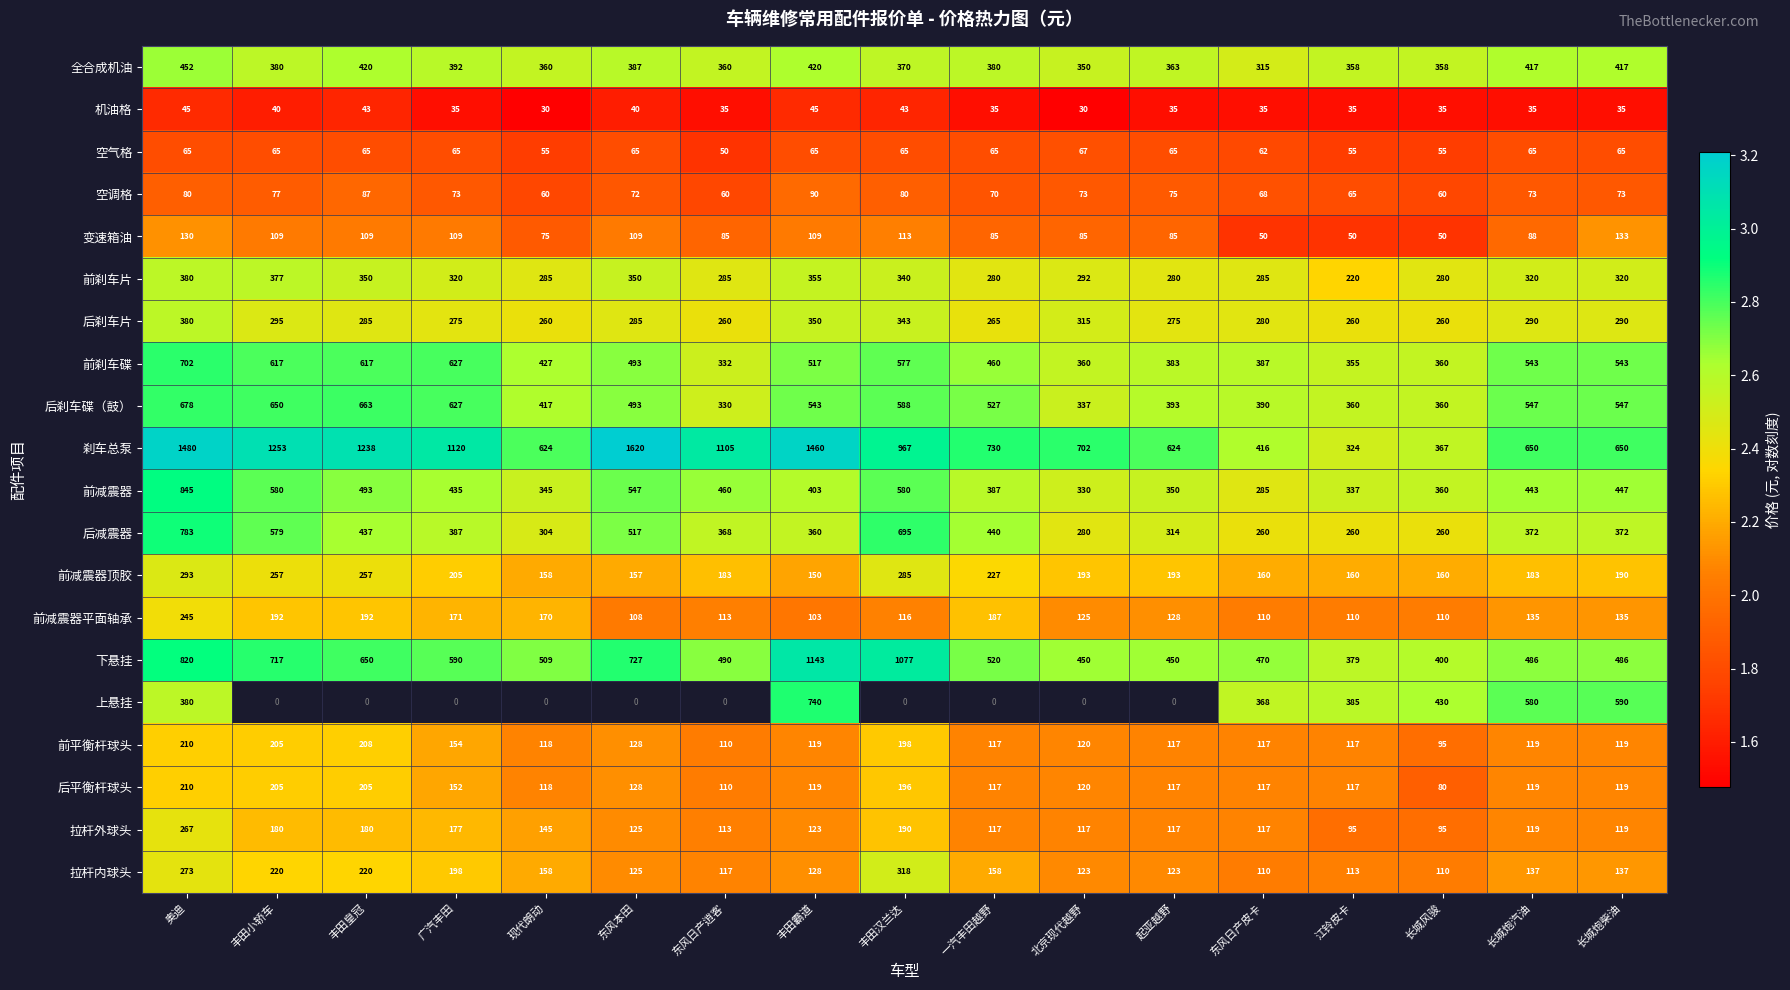

Count the number of categories in the chart.

17